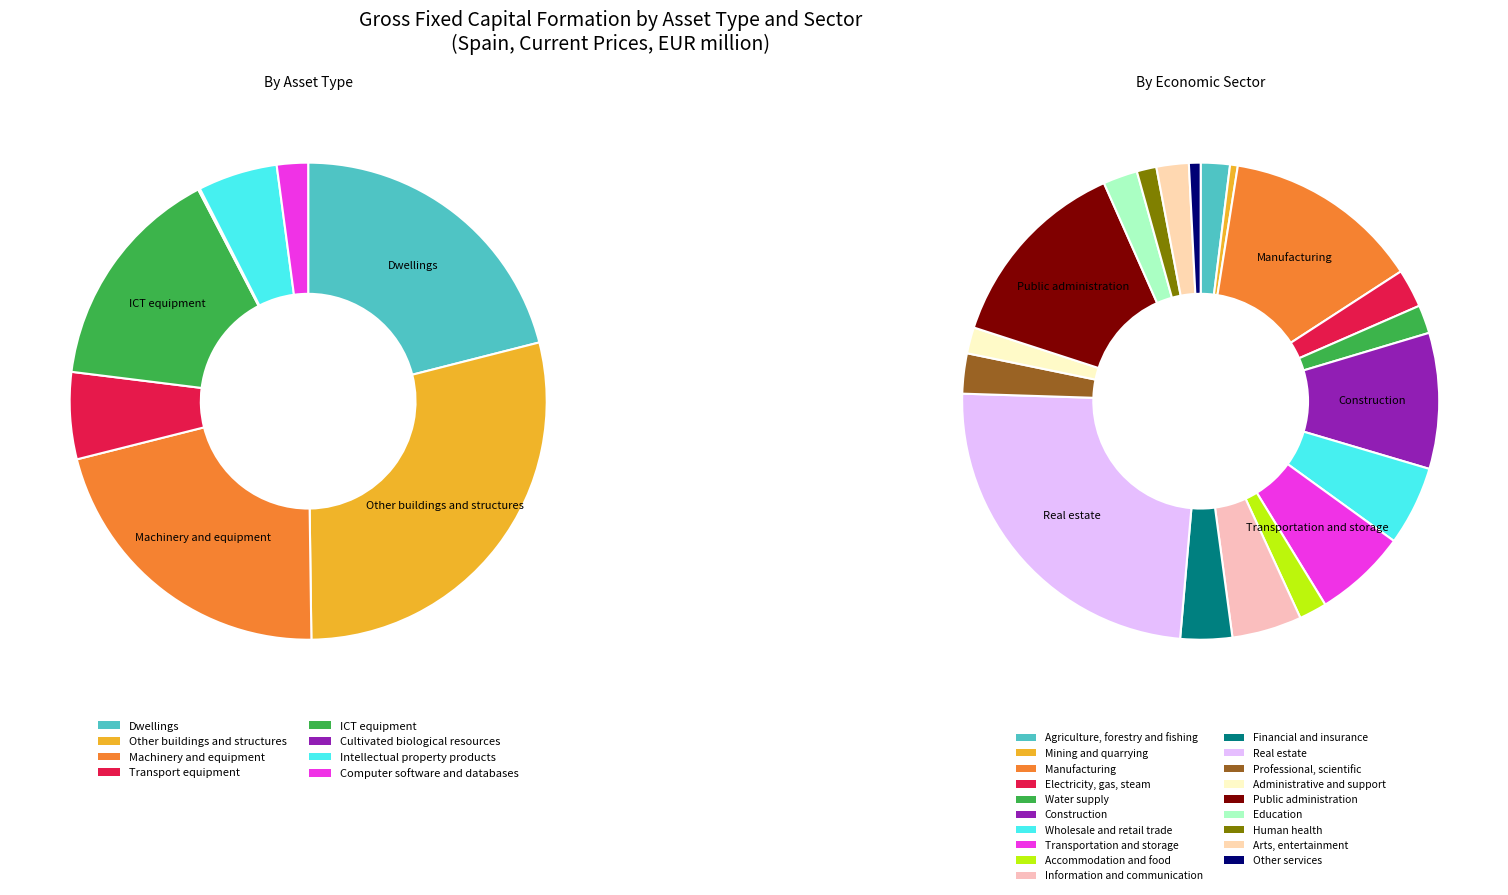

Which category has the biggest portion of the pie?

Other buildings and structures